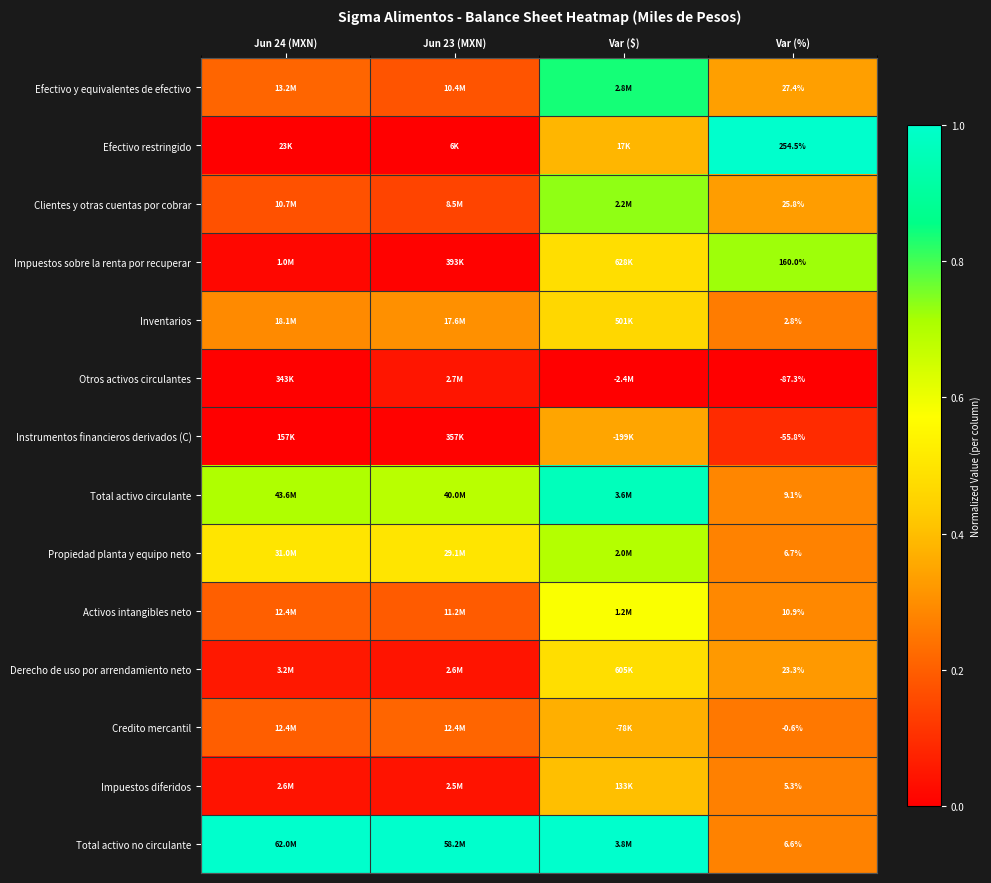

At Var (%), list the series in order from largest to smallest.

Efectivo restringido, Impuestos sobre la renta por recuperar, Efectivo y equivalentes de efectivo, Clientes y otras cuentas por cobrar, Derecho de uso por arrendamiento neto, Activos intangibles neto, Total activo circulante, Propiedad planta y equipo neto, Total activo no circulante, Impuestos diferidos, Inventarios, Credito mercantil, Instrumentos financieros derivados (C), Otros activos circulantes